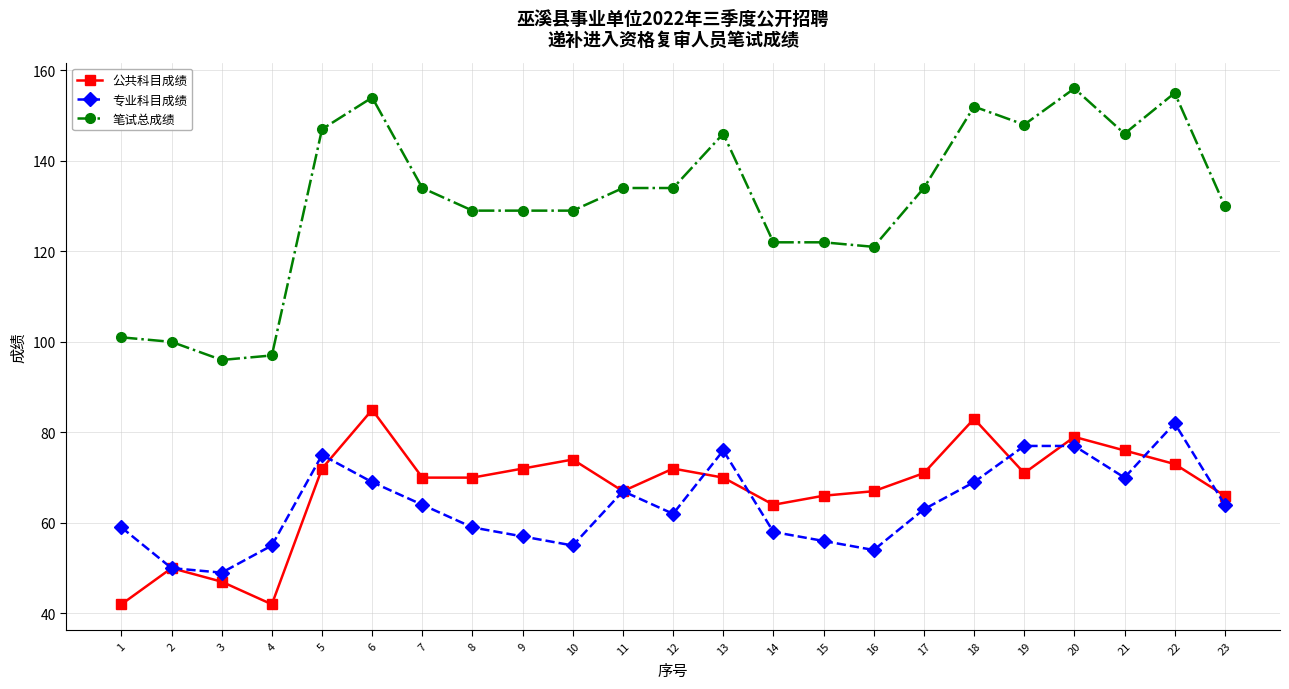

Reading left to right, what are all the values shown in this chart?

公共科目成绩: 42	50	47	42	72	85	70	70	72	74	67	72	70	64	66	67	71	83	71	79	76	73	66
专业科目成绩: 59	50	49	55	75	69	64	59	57	55	67	62	76	58	56	54	63	69	77	77	70	82	64
笔试总成绩: 101	100	96	97	147	154	134	129	129	129	134	134	146	122	122	121	134	152	148	156	146	155	130